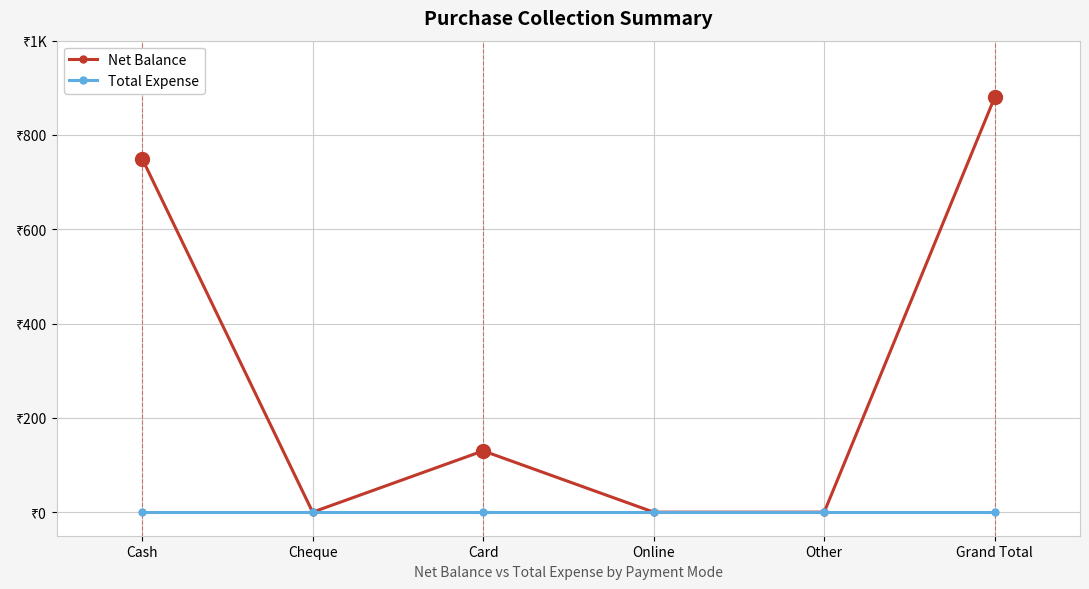

Is this an area chart (filled region under the line)?

No